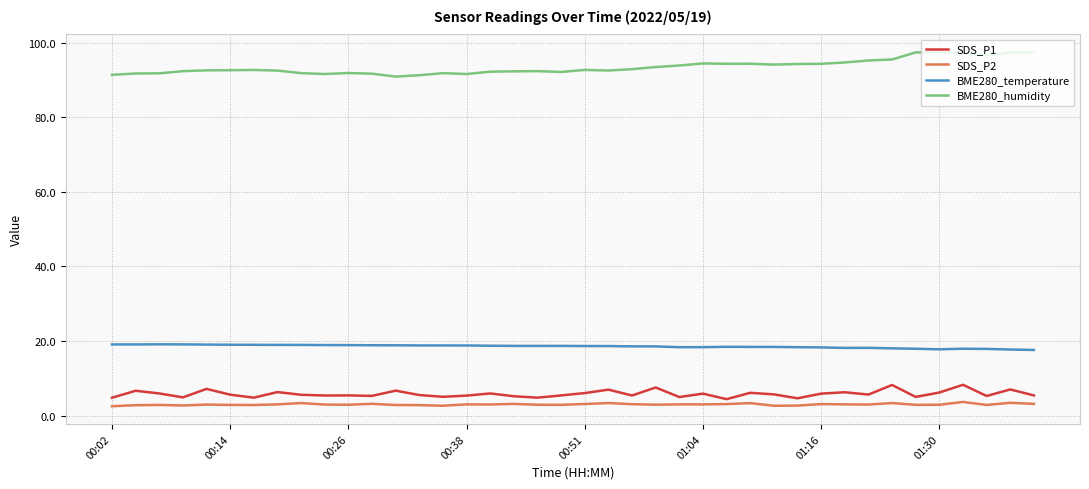

What are all the series names shown in the legend?

SDS_P1, SDS_P2, BME280_temperature, BME280_humidity